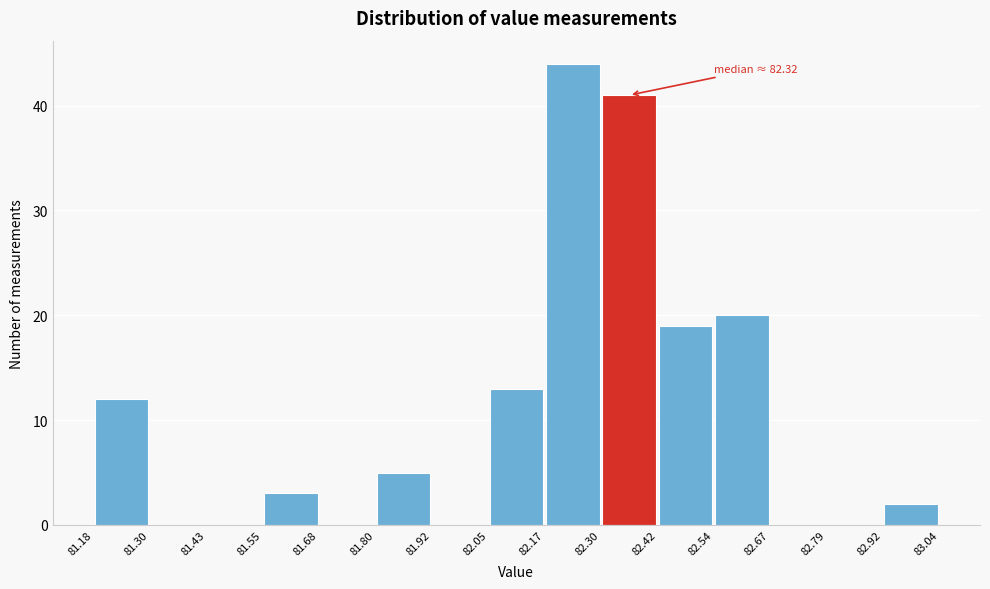

Over which range of the x-axis is the bar tallest?

82.17 to 82.30